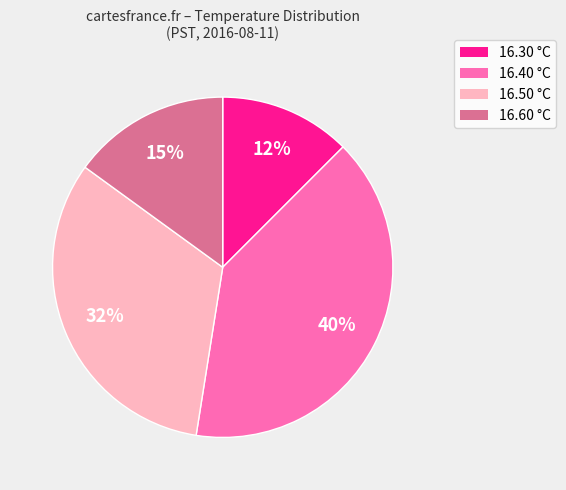

Is there any slice that represents more than half of the pie?

No